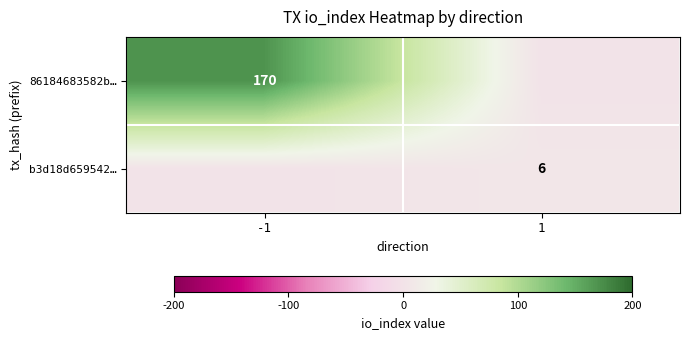

At which category is the sum across all series the highest?

-1